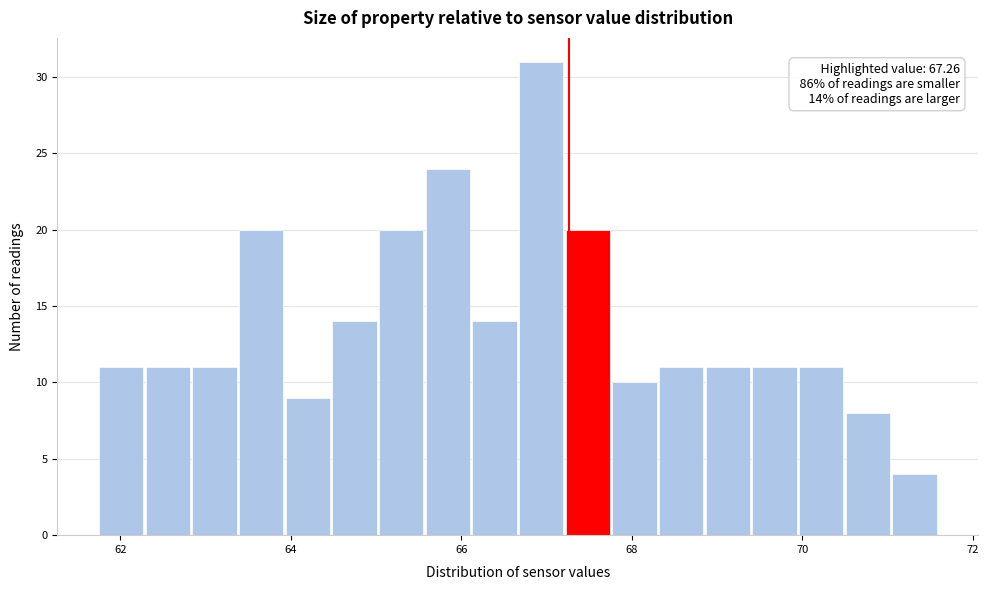

Around what value on the x-axis is the tallest bar? Give the approximate position of its centre, as read against the axis.

67.0